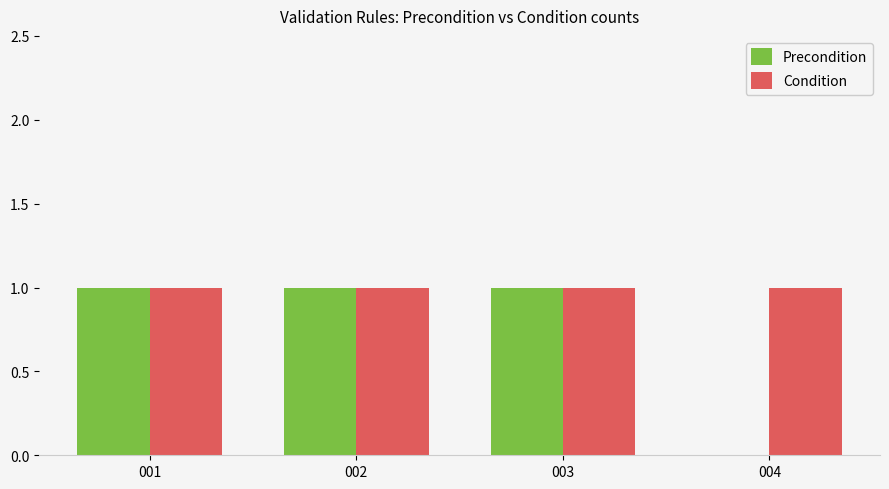

Which series has the largest total across all categories?

Condition